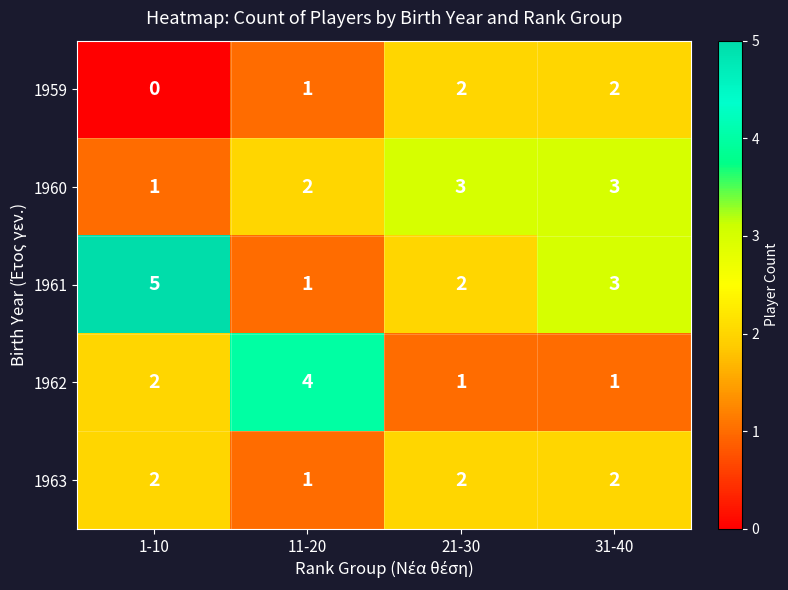

At which label is 1959 closest to 1?

11-20